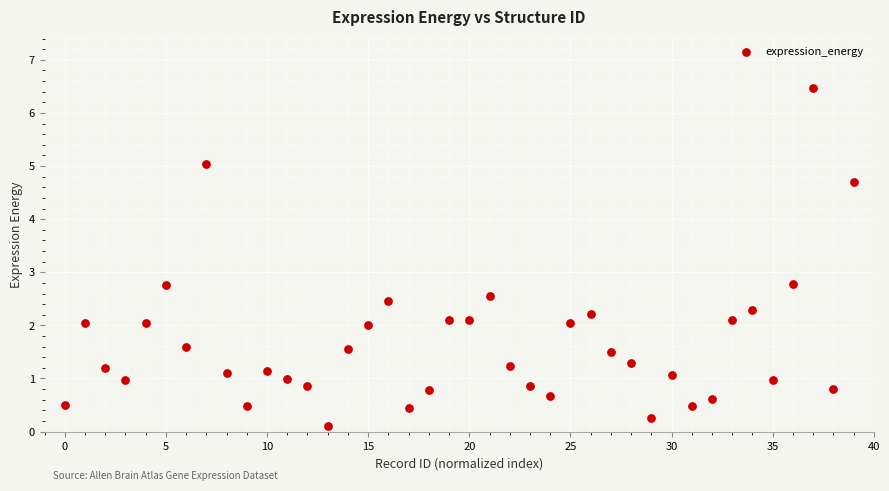

What is the range of Y values (max minus min)?

6.4